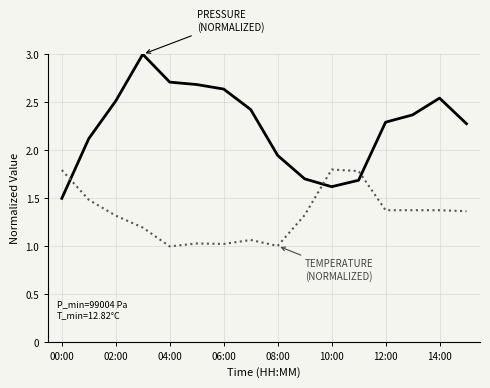

What is the maximum value shown in the chart?

3.0